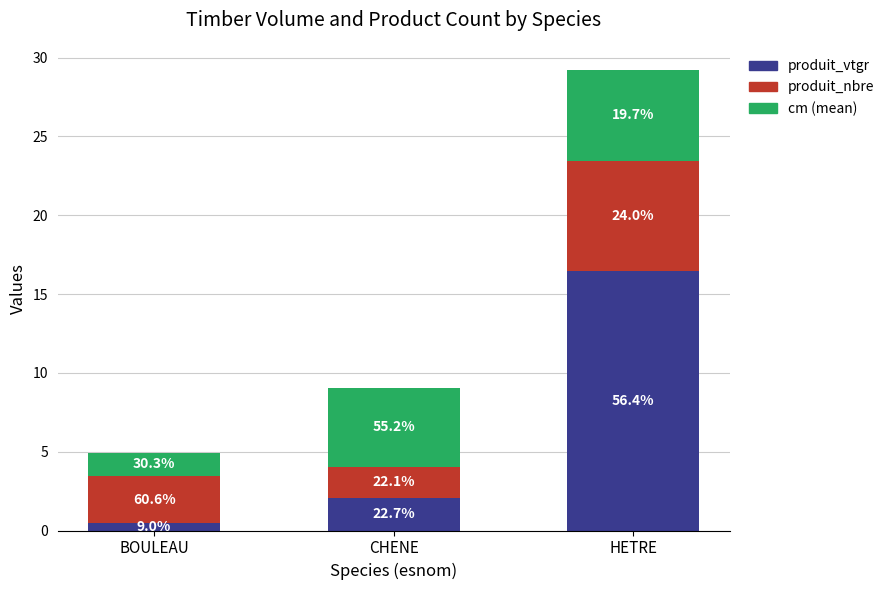

What are all the series names shown in the legend?

produit_vtgr, produit_nbre, cm (mean)